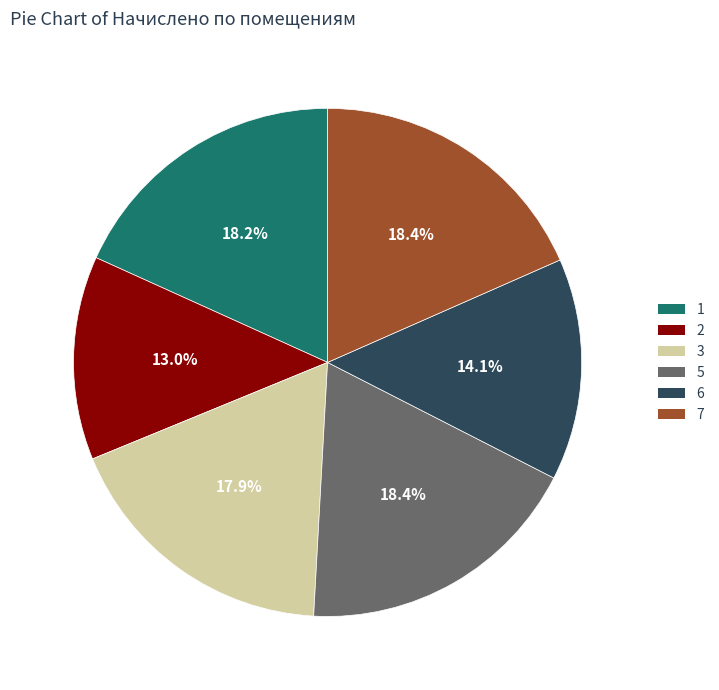

Approximately how many times larger is the value at 2 compared to 3?

0.7